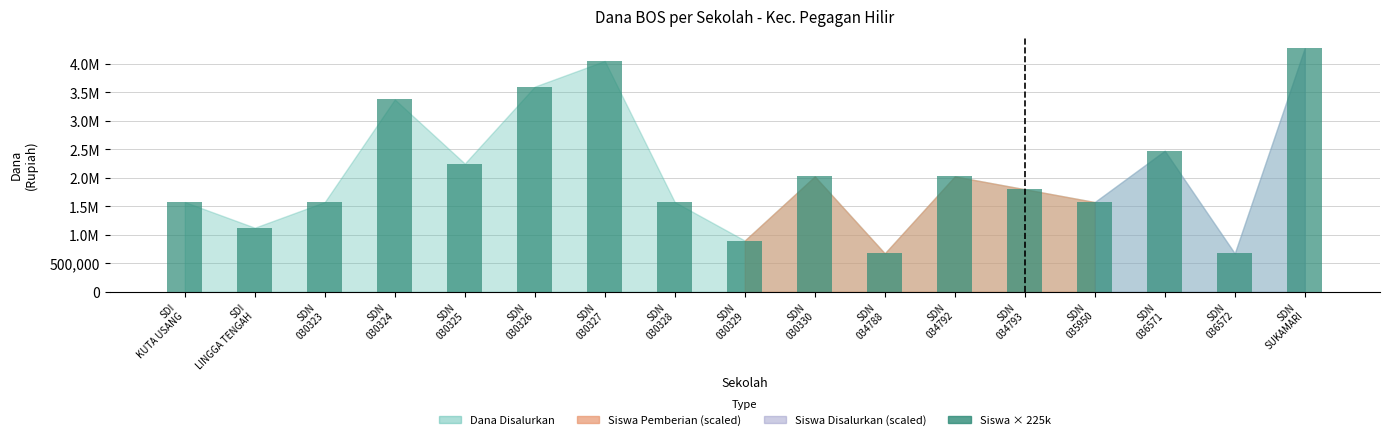

What is the label of the 4th bar from the left?

SDN
030324